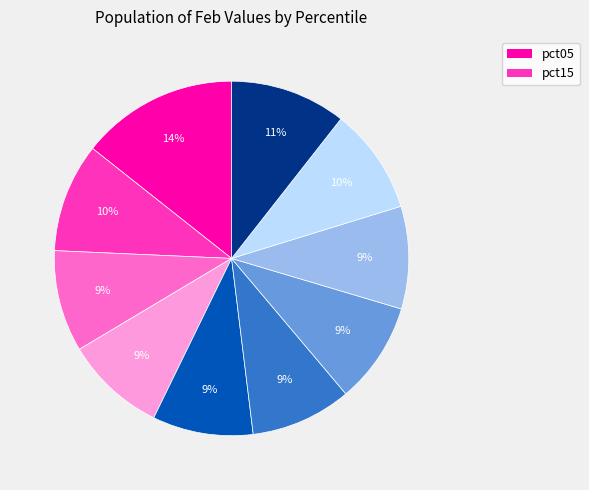

Is there any slice that represents more than half of the pie?

No